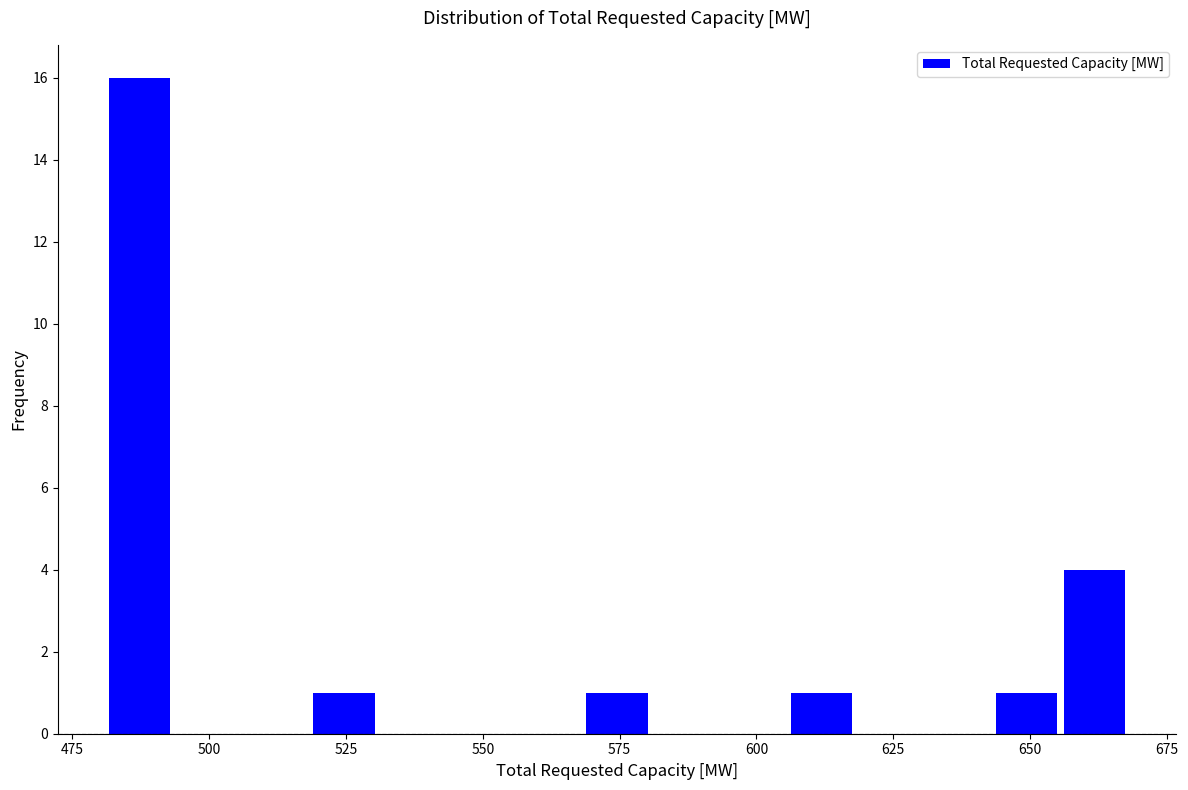

Read against the x-axis, roughly where is the centre of the tallest bar?

485